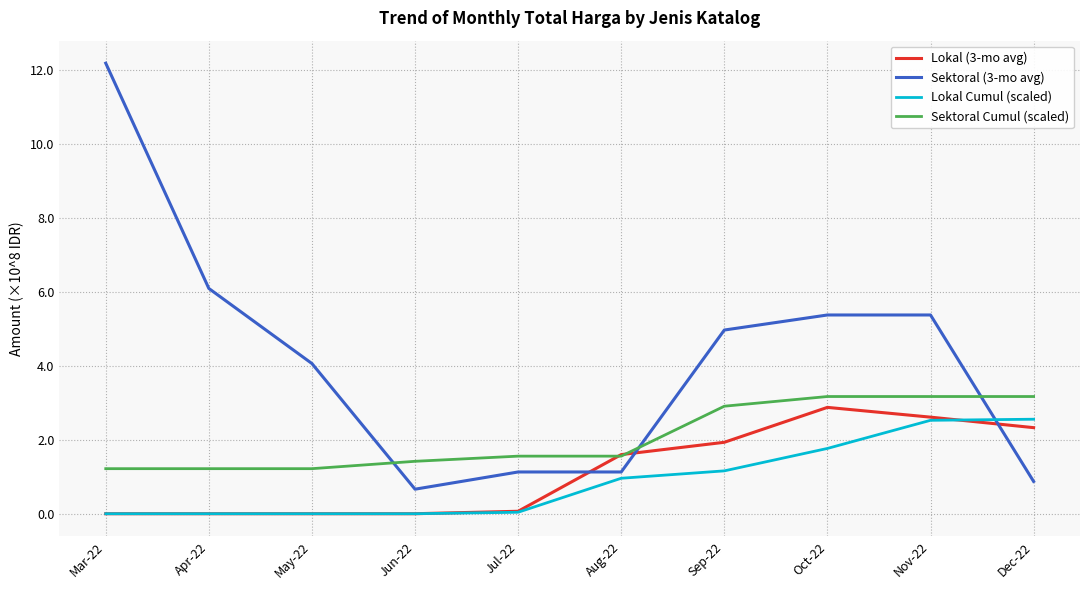

List the series in order of their peak value, highest first.

Sektoral (3-mo avg), Sektoral Cumul (scaled), Lokal (3-mo avg), Lokal Cumul (scaled)